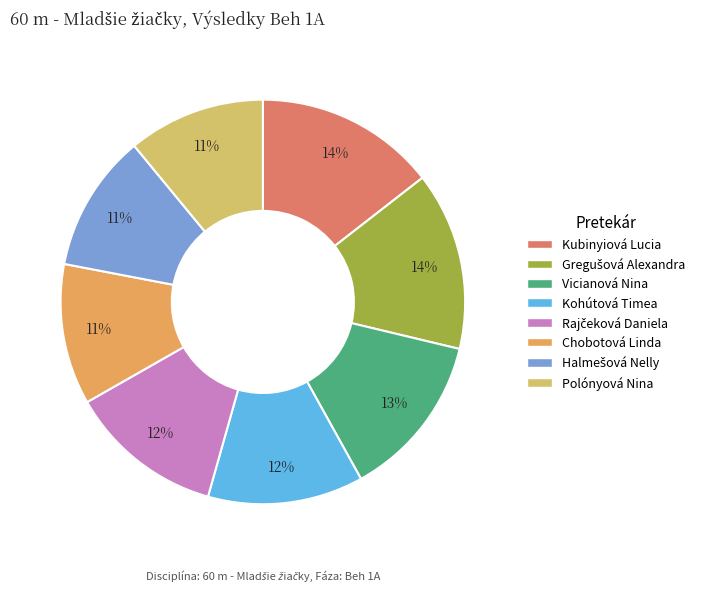

What percentage is NOT represented by Vicianová Nina?

86.8%